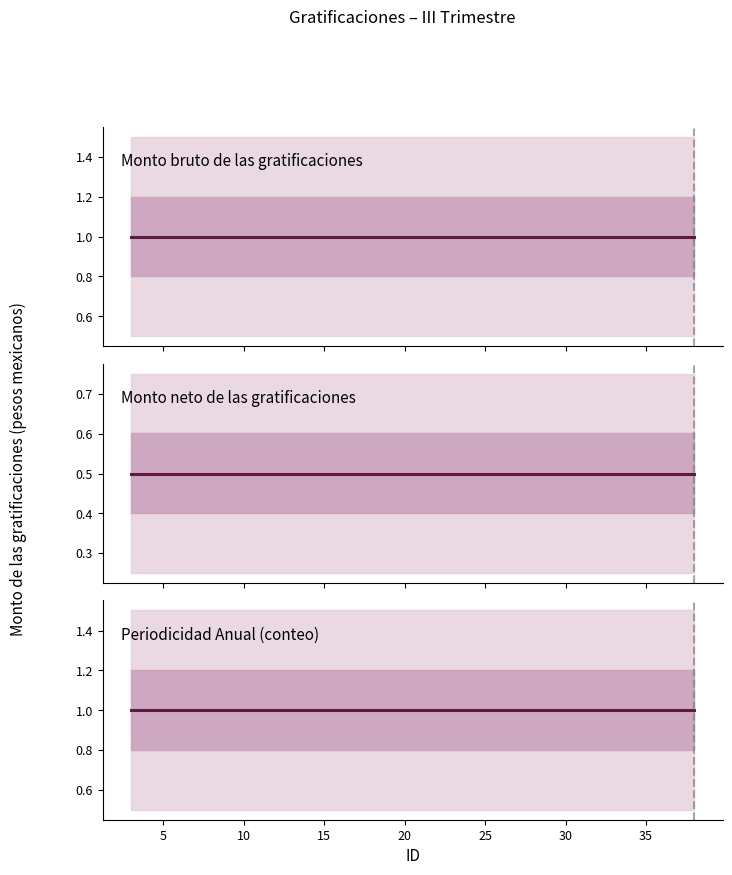

True or false: Monto bruto de las gratificaciones and Periodicidad Anual (conteo) intersect in this chart.

False